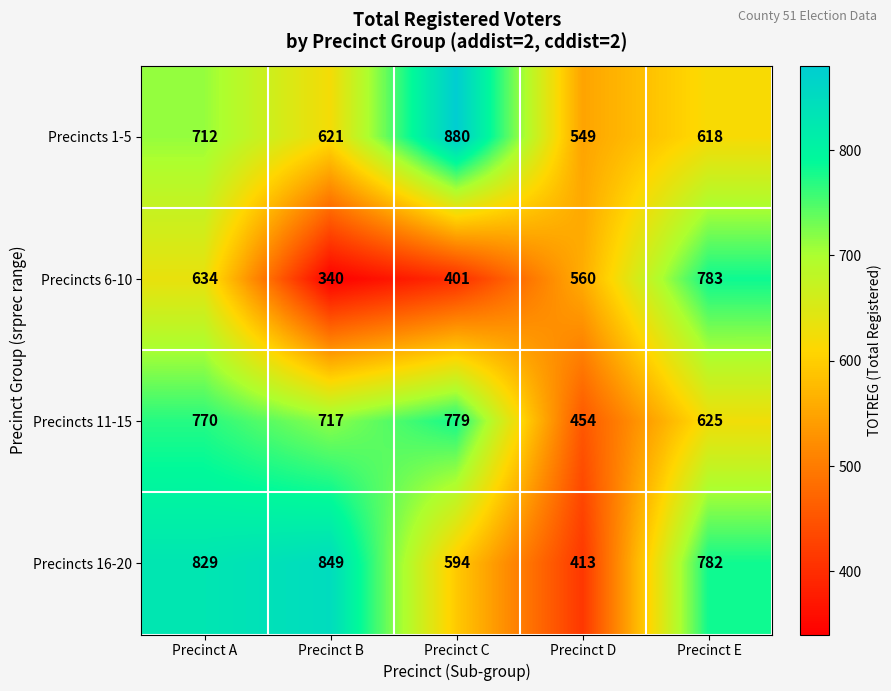

What is the sum of all Precincts 16-20 values?

3467